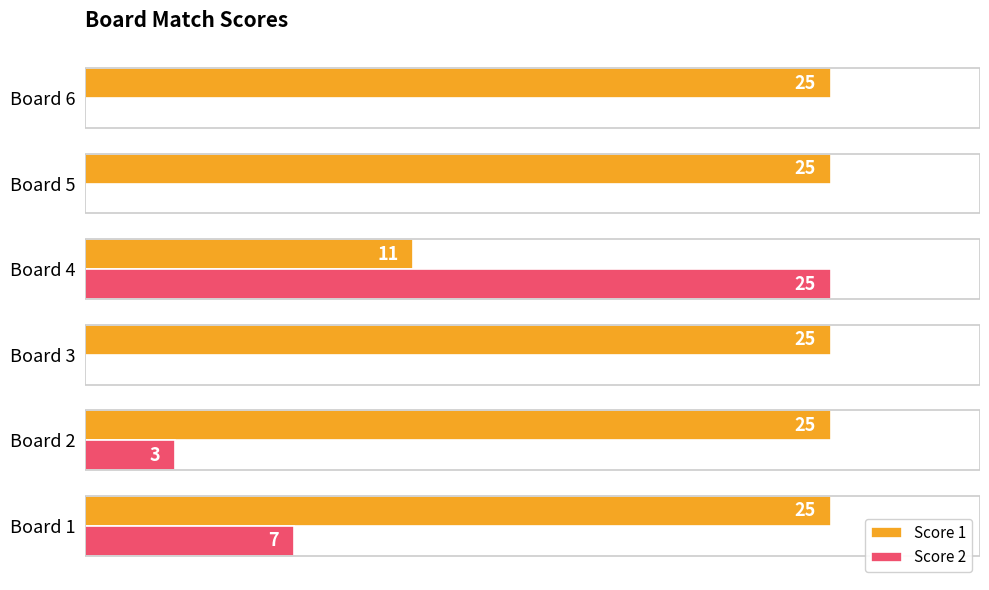

Which series changed the most between Board 1 and Board 5?

Score 2